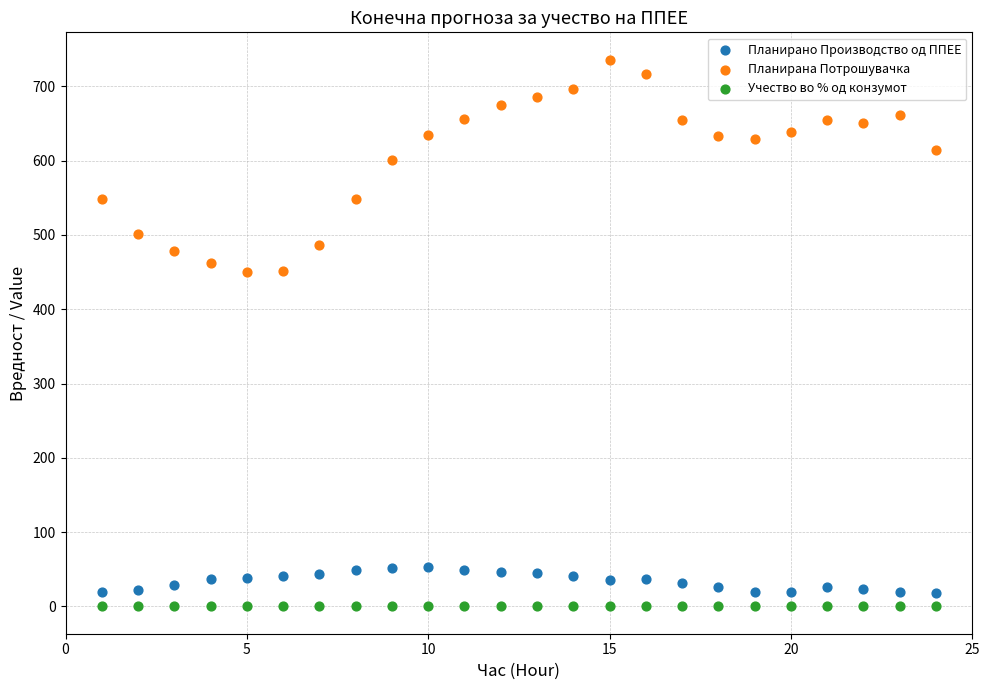

Which series reaches the minimum Y coordinate?

Учество во % од конзумот